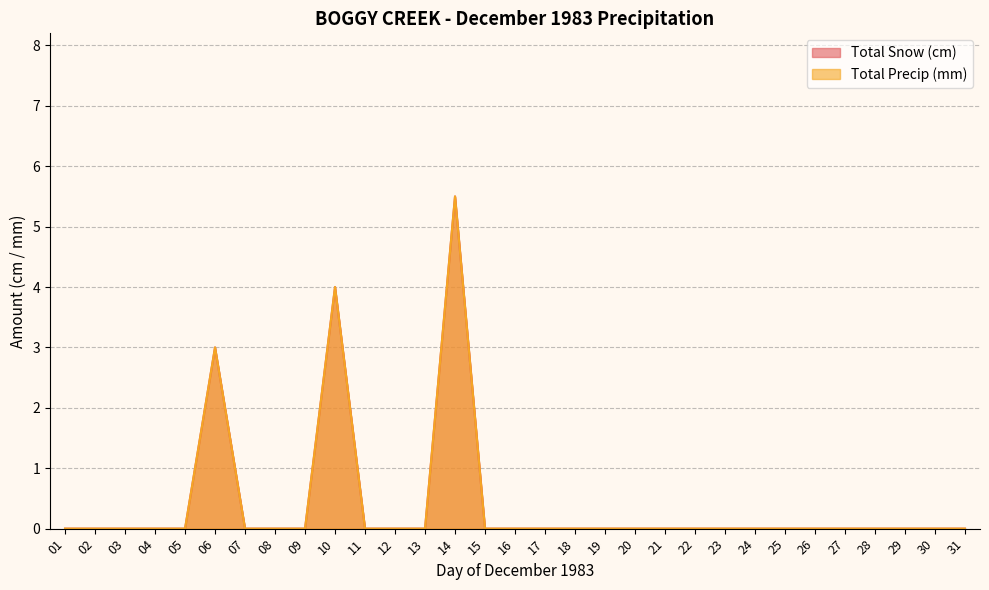

Rank the categories by Total Precip (mm) value from lowest to highest.

01, 02, 03, 04, 05, 07, 08, 09, 11, 12, 13, 15, 16, 17, 18, 19, 20, 21, 22, 23, 24, 25, 26, 27, 28, 29, 30, 31, 06, 10, 14